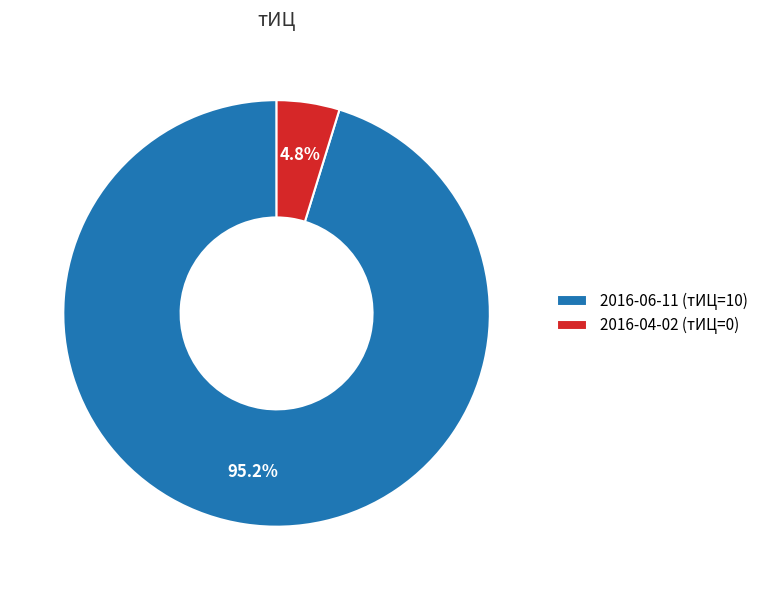

Between 2016-04-02 (тИЦ=0) and 2016-06-11 (тИЦ=10), which is larger?

2016-06-11 (тИЦ=10)